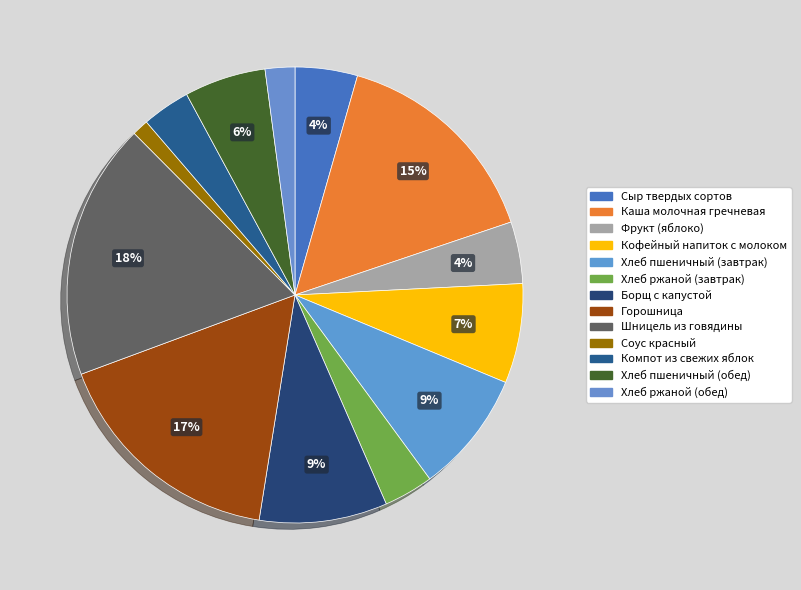

Is it true that Борщ с капустой is 9% of the pie?

True